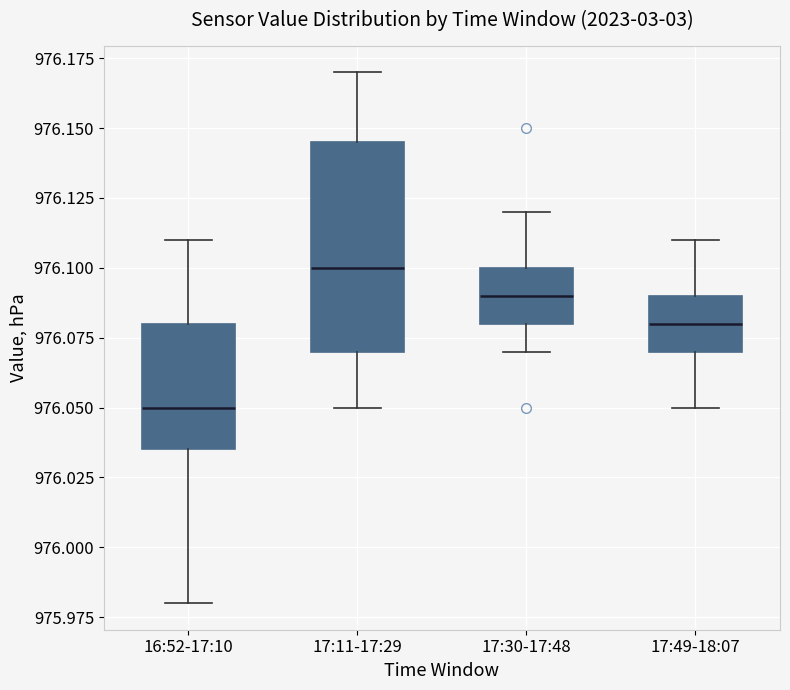

Which box's median line is the highest?

17:11-17:29